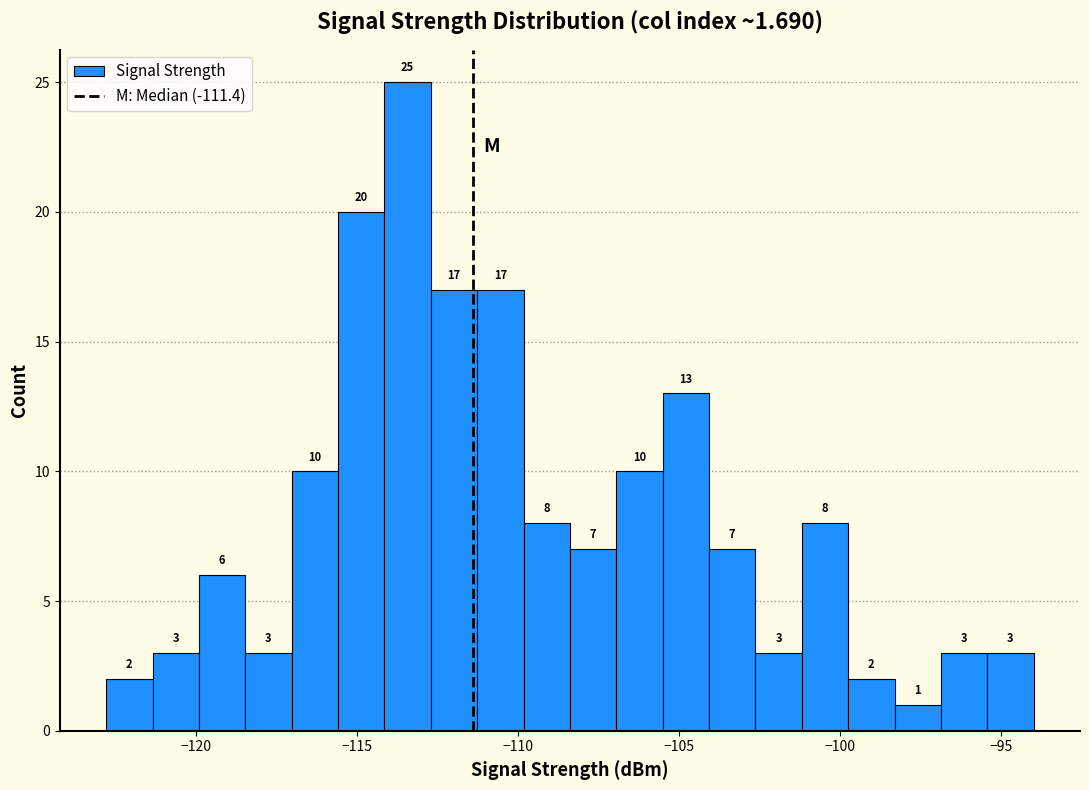

Read against the x-axis, roughly where is the centre of the tallest bar?

-113.5